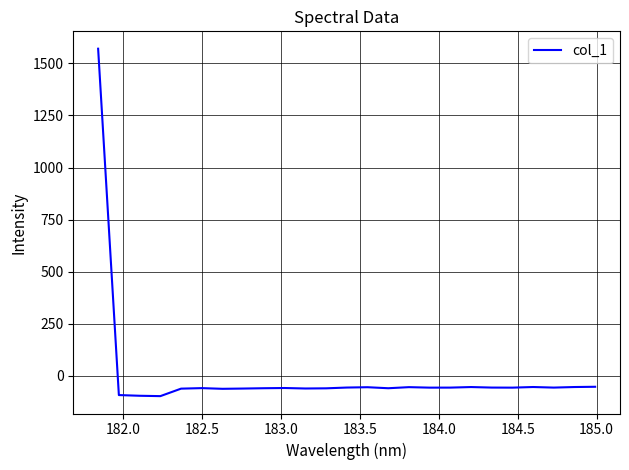

What is the sum of all values?

93.2